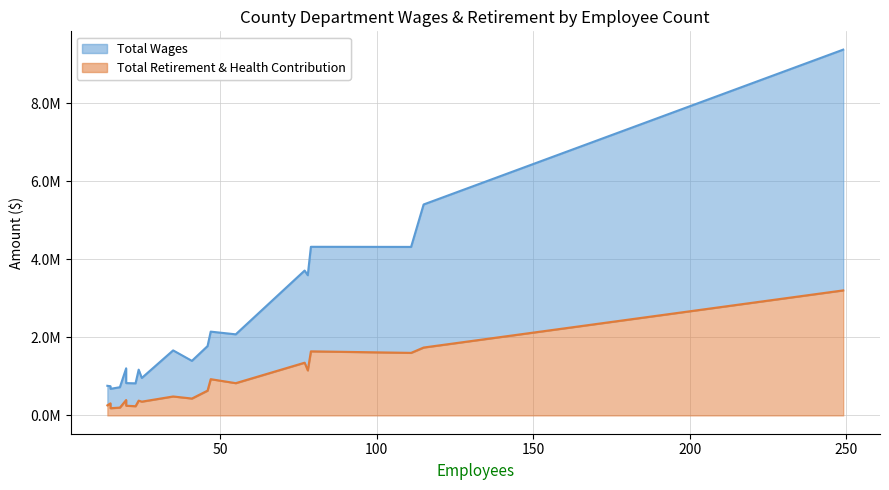

List the series in order of their overall mean, highest first.

Total Wages, Total Retirement & Health Contribution